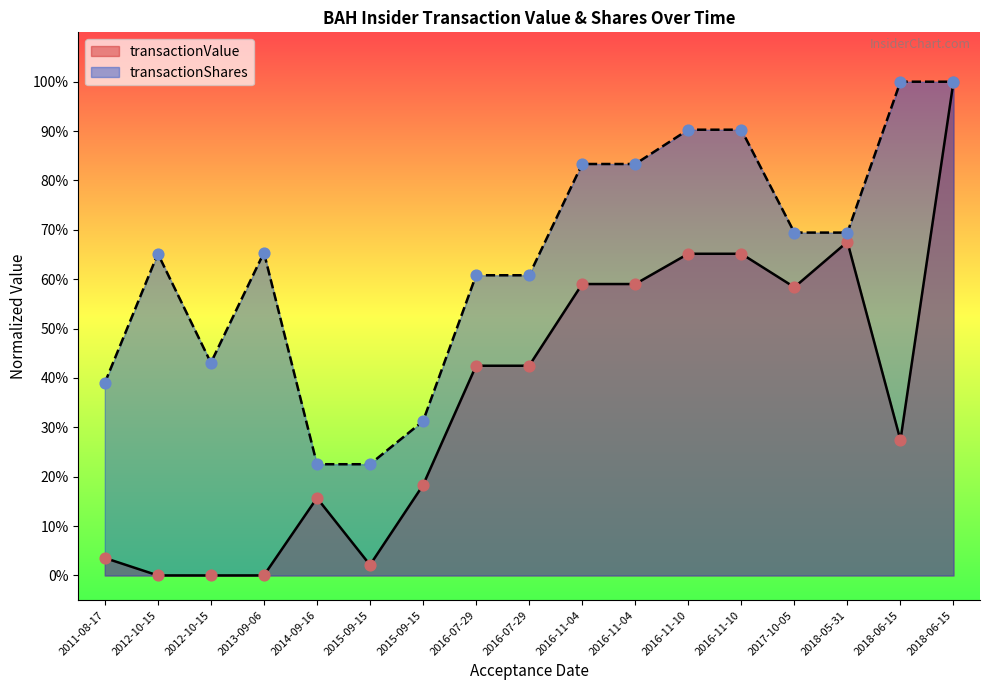

What is the total value across all series at 2011-08-17?

0.4